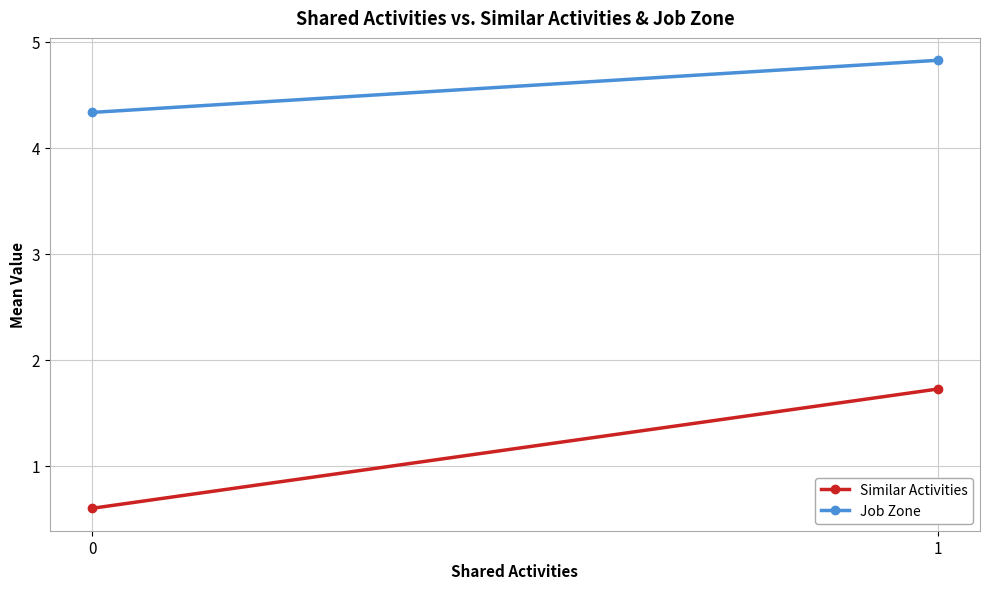

What is the maximum value shown in the chart?

4.8